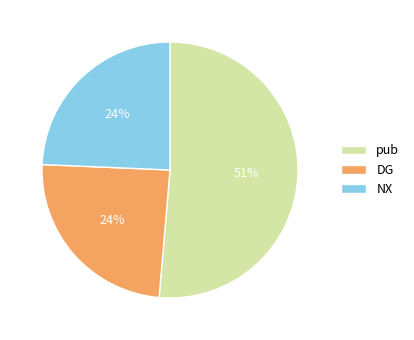

True or false: pub accounts for 63% of the total.

False